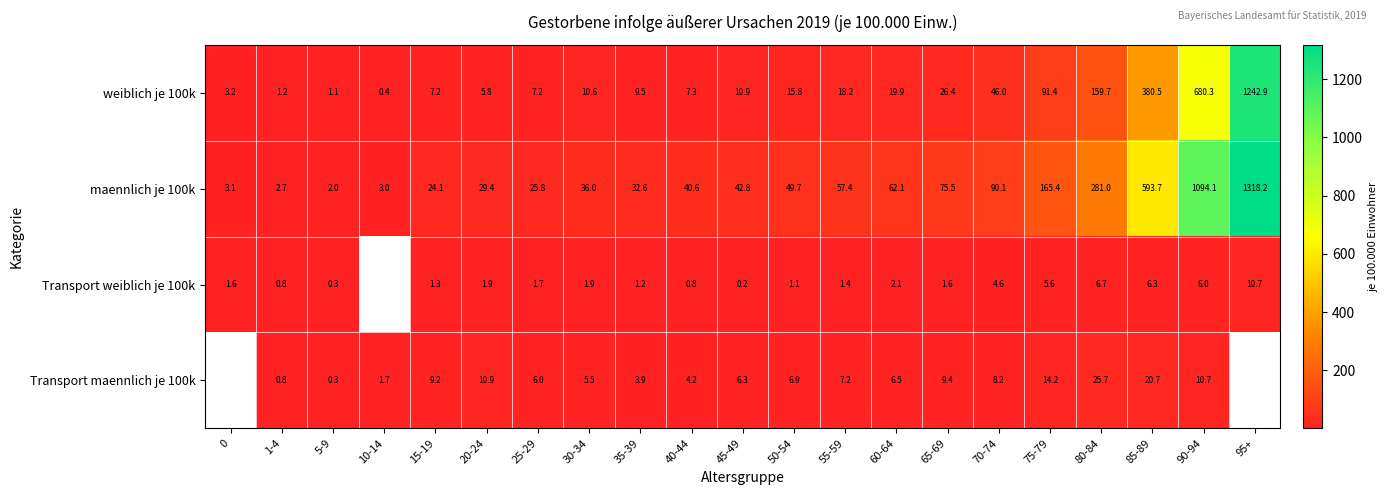

Rank the series at 25-29 from lowest to highest value.

Transport weiblich je 100k, Transport maennlich je 100k, weiblich je 100k, maennlich je 100k